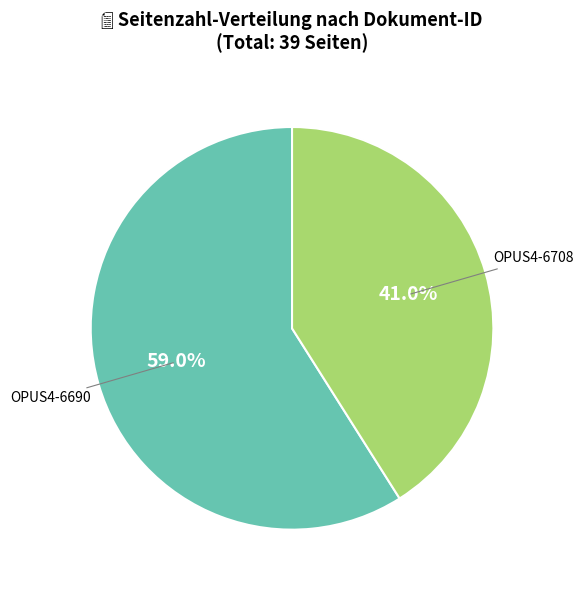

What percentage is the OPUS4-6690 slice, to the nearest percent?

59%